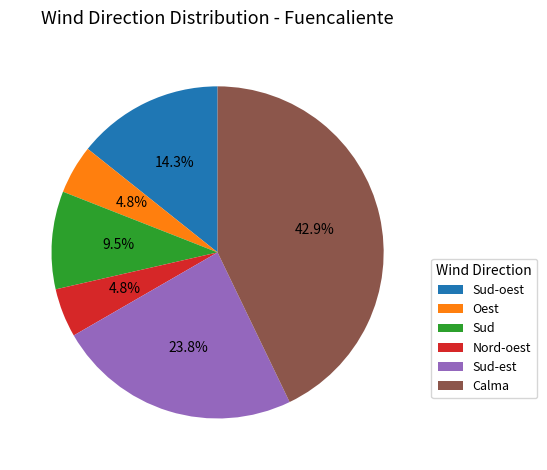

Count the number of slices in the pie.

6